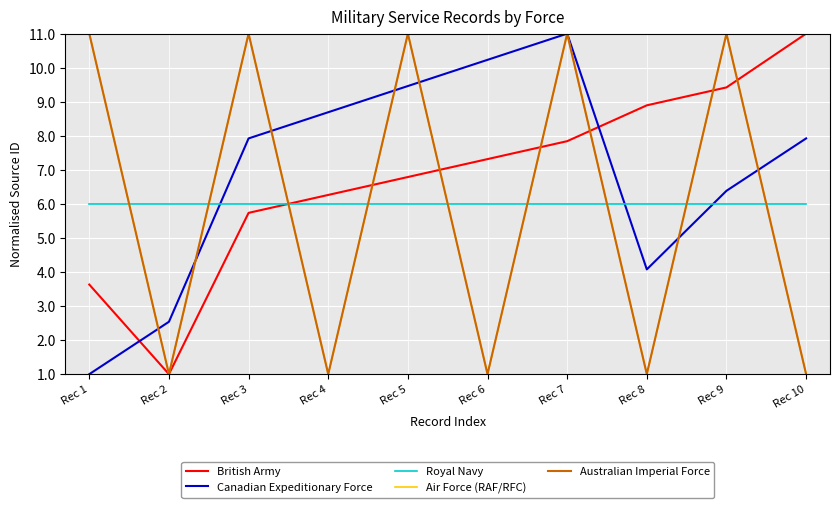

Does the chart display data point markers on the line(s)?

No